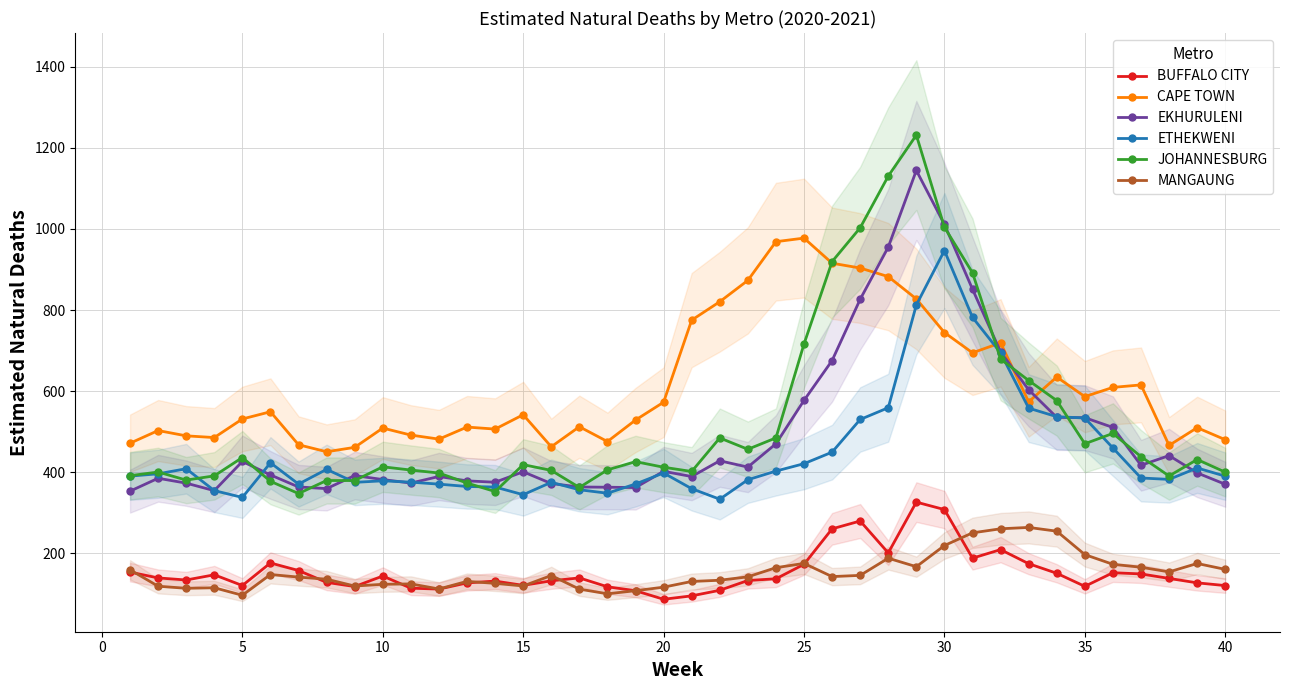

True or false: ETHEKWENI and MANGAUNG intersect in this chart.

False